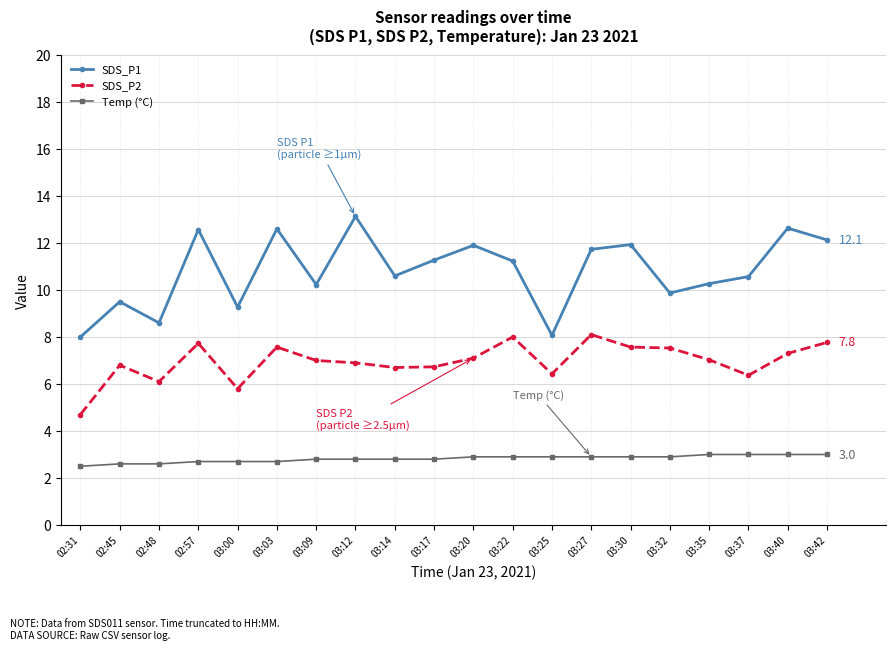

What is the sum of the SDS_P2 values at 03:25 and 03:20?

13.5